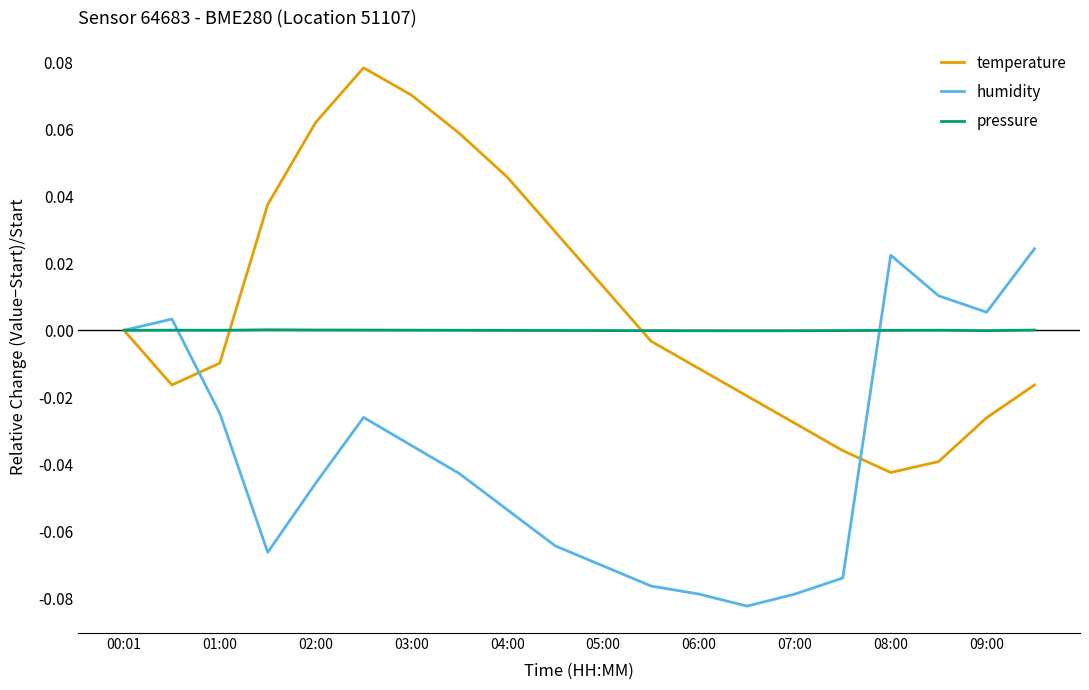

Rank the series by their average value, from highest to lowest.

temperature, pressure, humidity